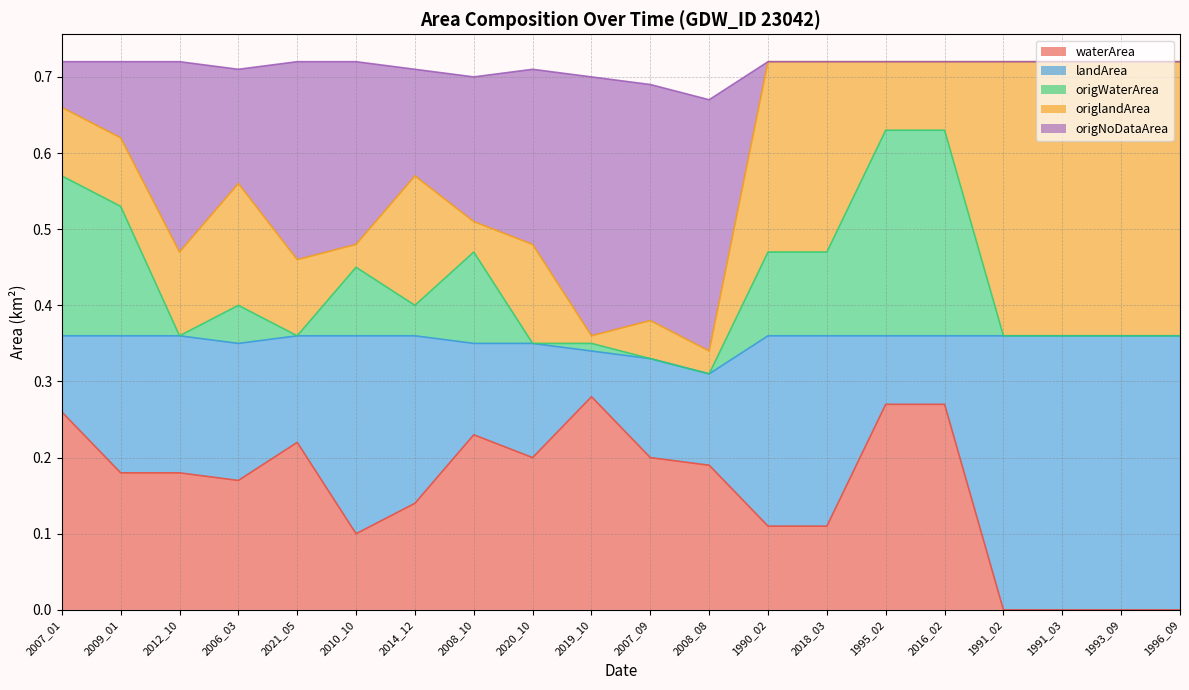

Is it true that waterArea equals 0.4 at 1995_02?

False